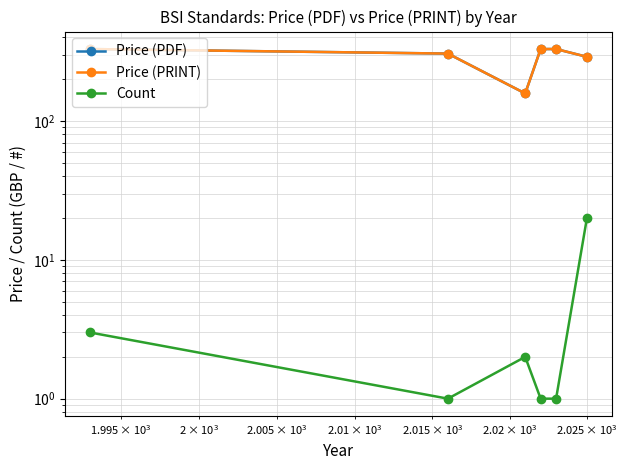

Is this an area chart (filled region under the line)?

No